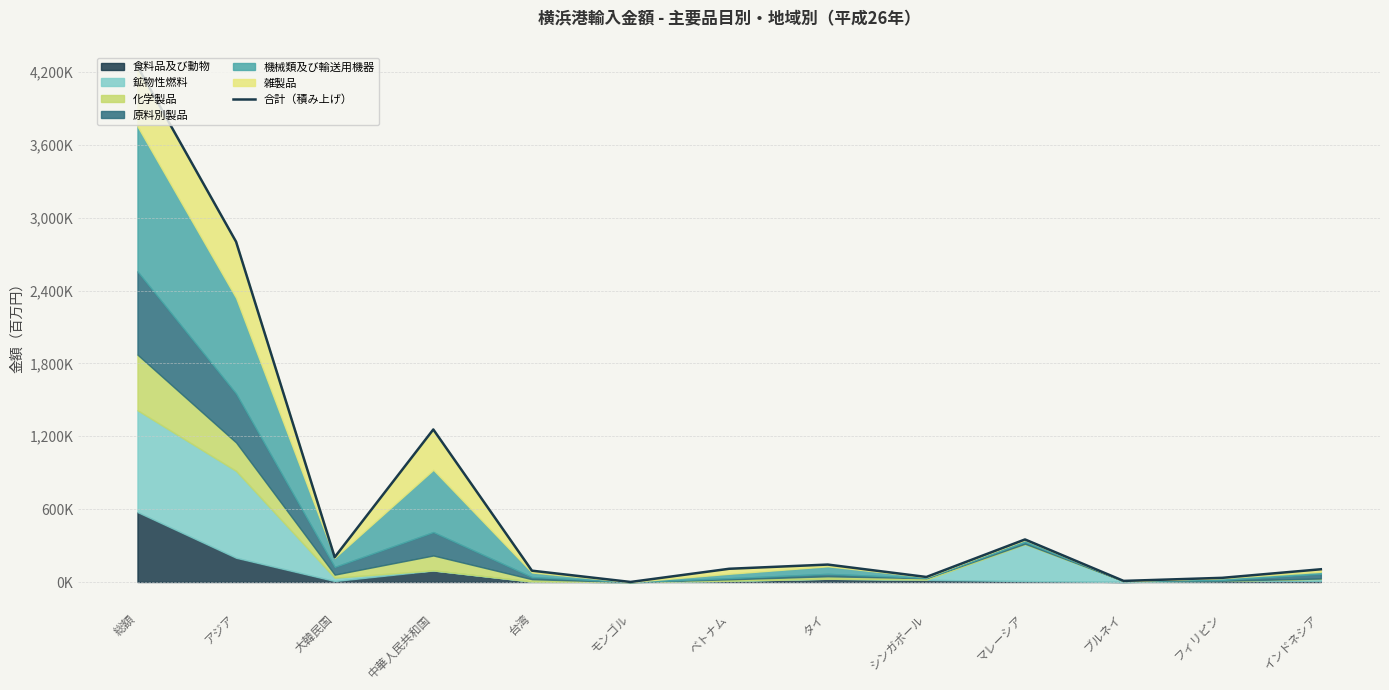

List the labels in order of value, smallest first.

モンゴル, ブルネイ, フィリピン, シンガポール, 台湾, インドネシア, ベトナム, タイ, 大韓民国, マレーシア, 中華人民共和国, アジア, 総額